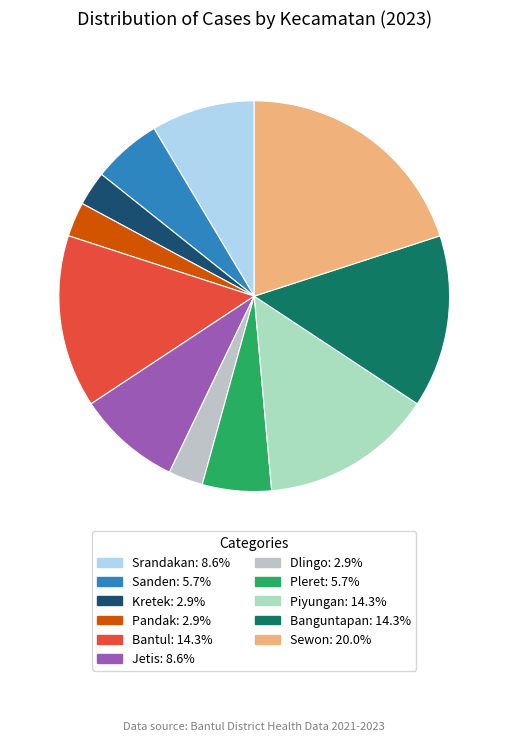

Count the number of slices in the pie.

11